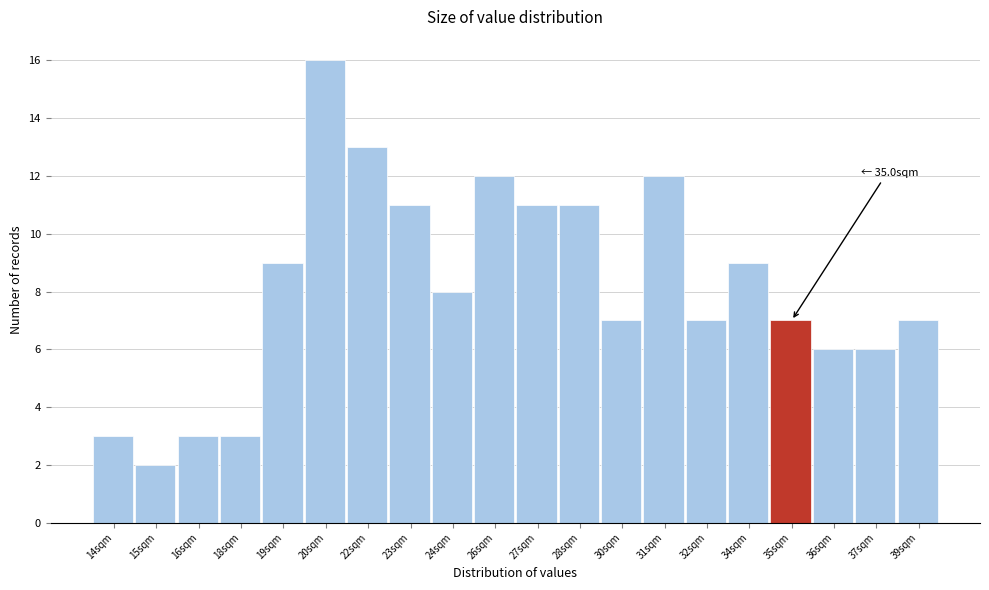

Reading left to right, what are all the values shown in this chart?

14sqm=3	15sqm=2	16sqm=3	18sqm=3	19sqm=9	20sqm=16	22sqm=13	23sqm=11	24sqm=8	26sqm=12	27sqm=11	28sqm=11	30sqm=7	31sqm=12	32sqm=7	34sqm=9	35sqm=7	36sqm=6	37sqm=6	39sqm=7